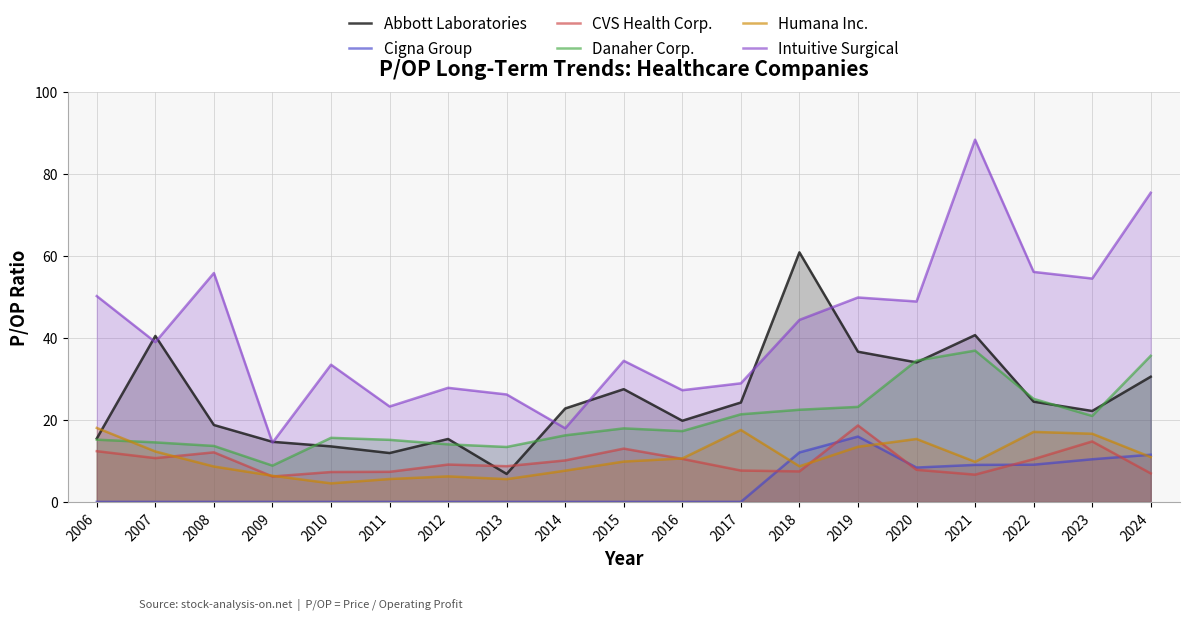

Which series ends up on top after the final intersection of CVS Health Corp. and Abbott Laboratories?

Abbott Laboratories